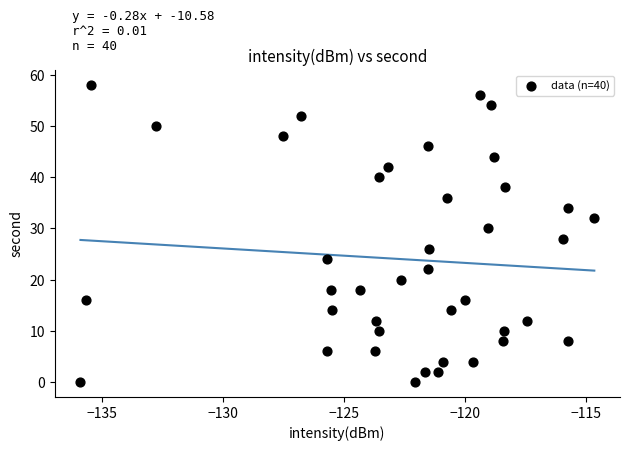

What is the range of Y values (max minus min)?

58